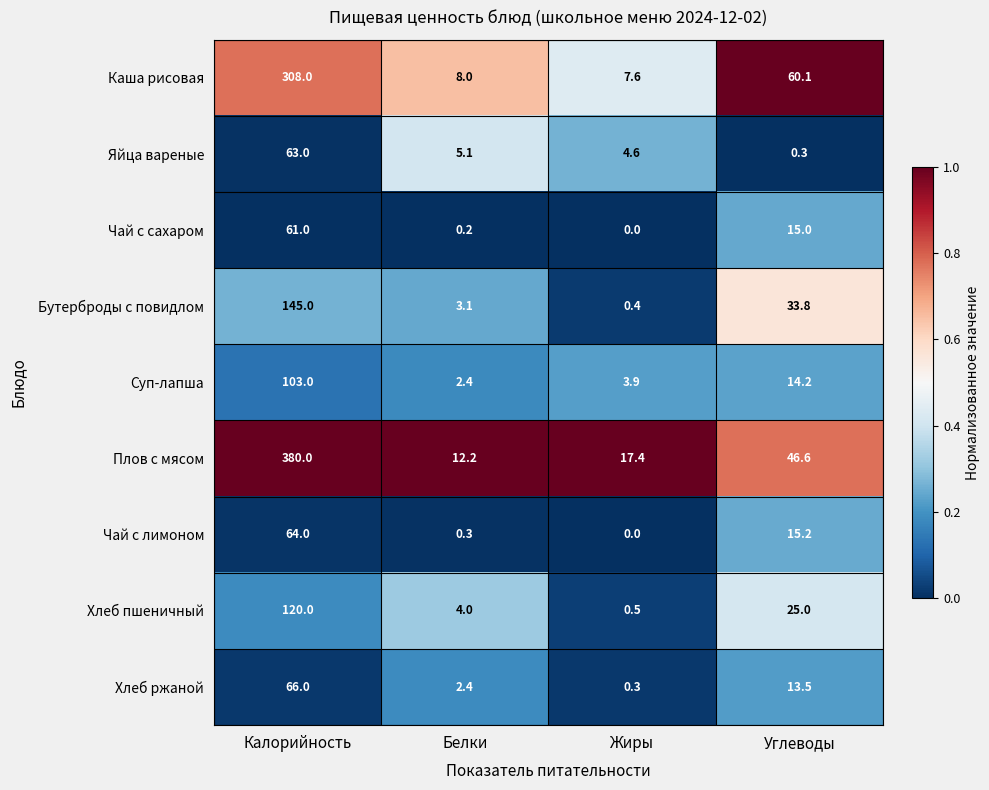

Which series has the largest total across all categories?

Плов с мясом